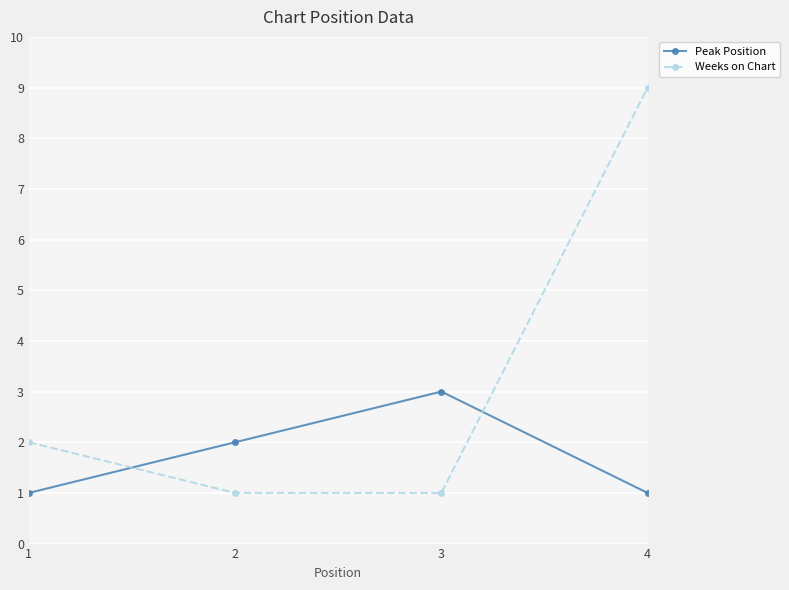

The Weeks on Chart series shows 1 at 2. True or false?

True